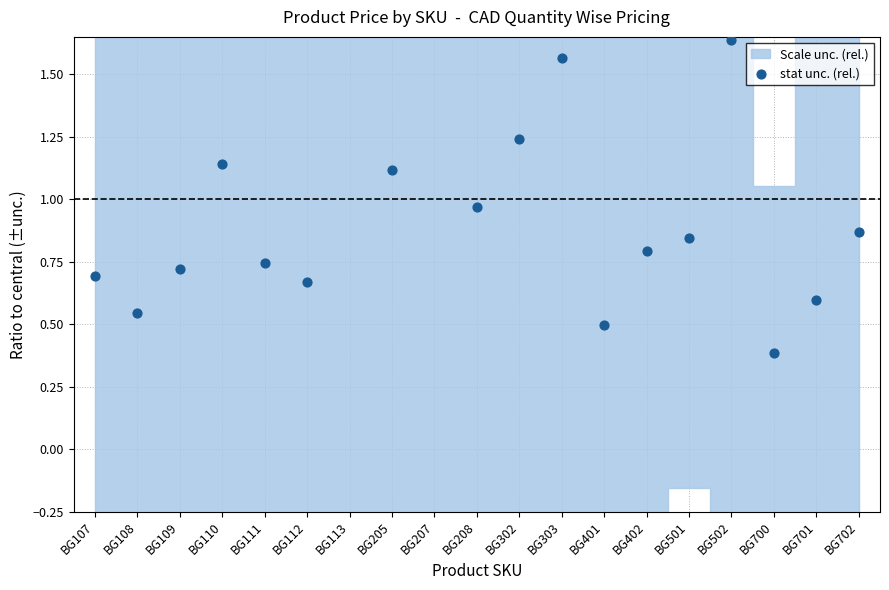

What is the change in value from BG112 to BG701?

-0.1